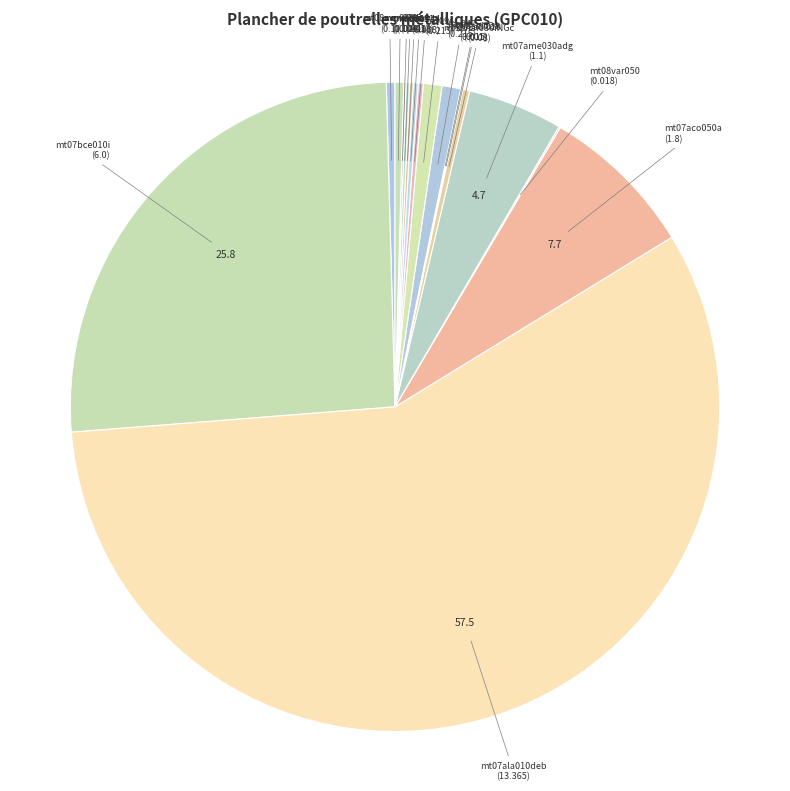

True or false: mt10haf030iNGc accounts for 12% of the total.

False